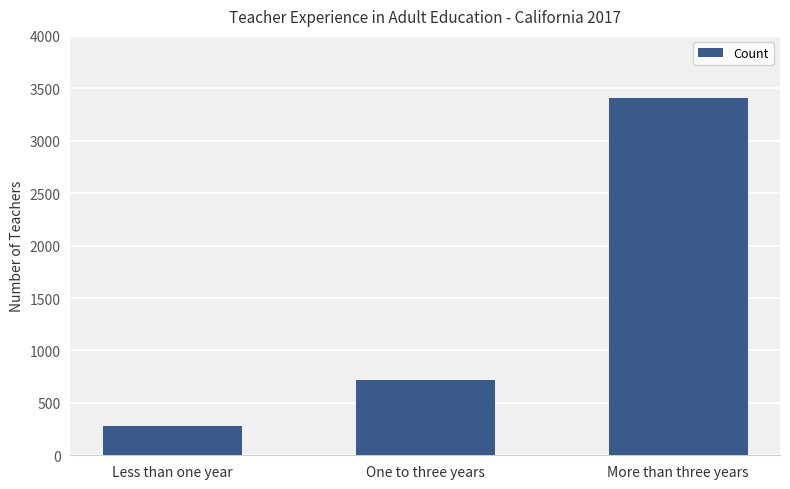

How many values are between 278 and 3404?

3